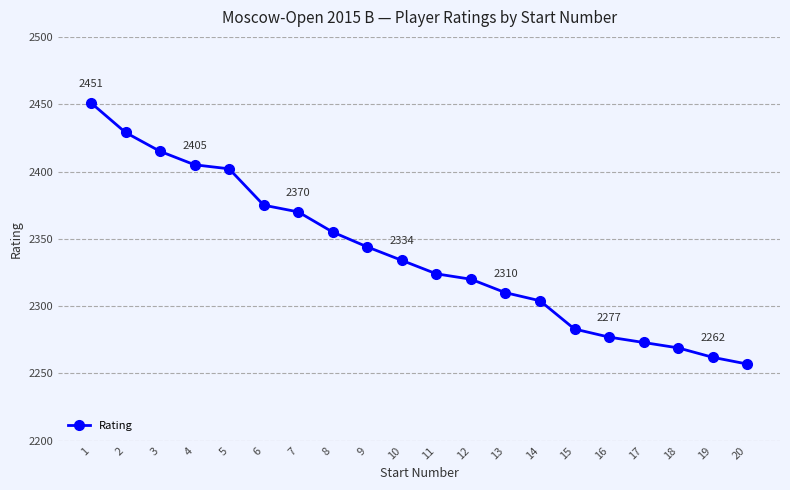

True or false: the data shows 2257 at 20.

True